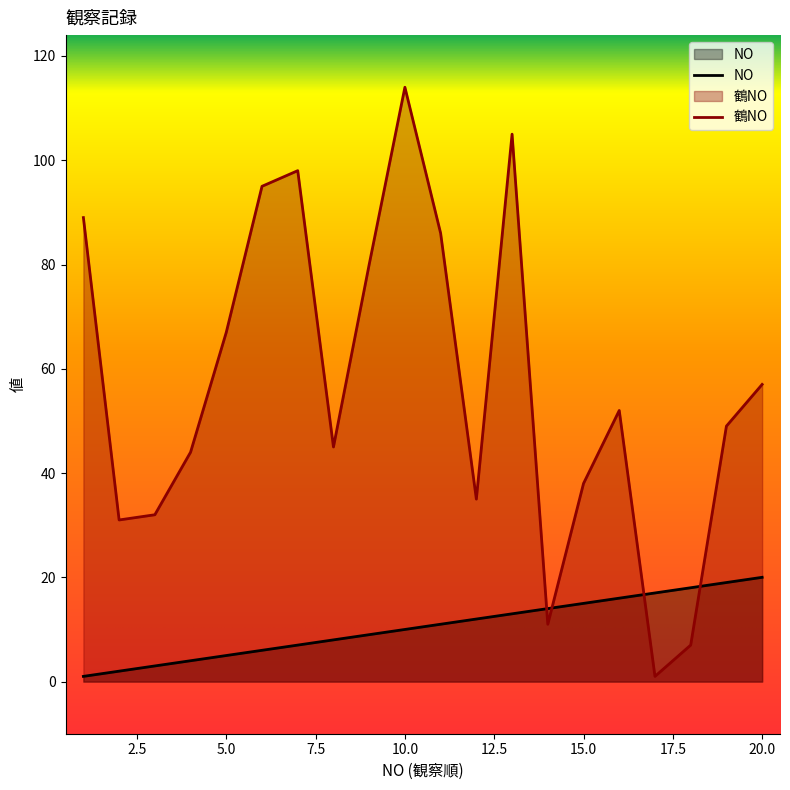

What is the average value of the 鶴NO series?

57